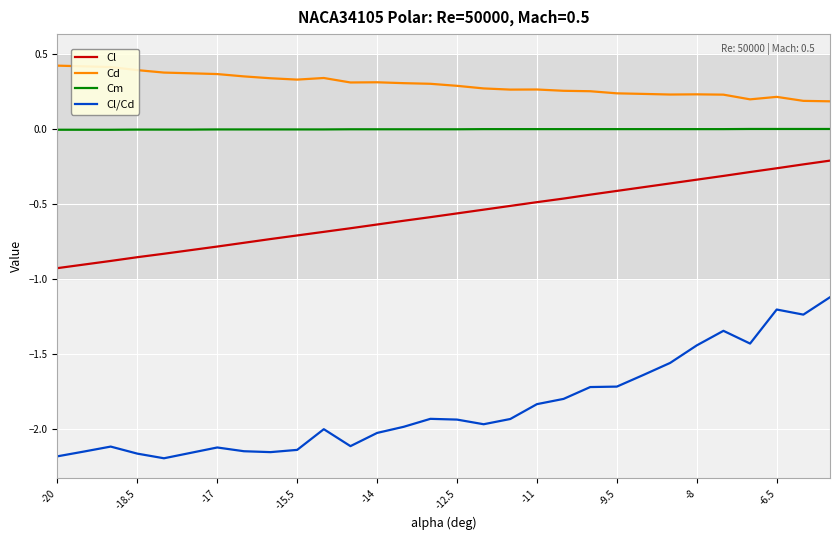

True or false: Cl/Cd and Cd intersect in this chart.

False